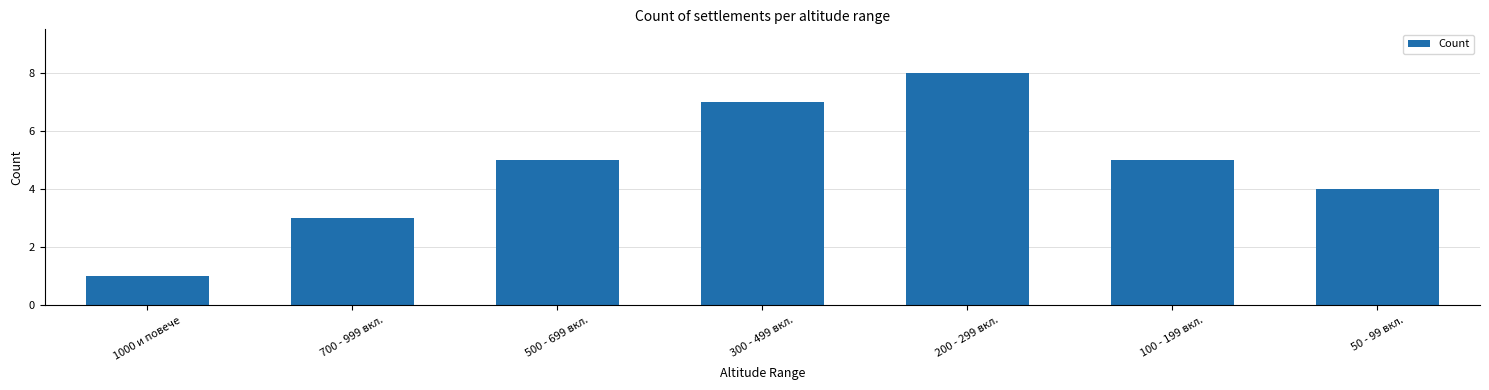

What is the difference between the maximum and minimum values?

7